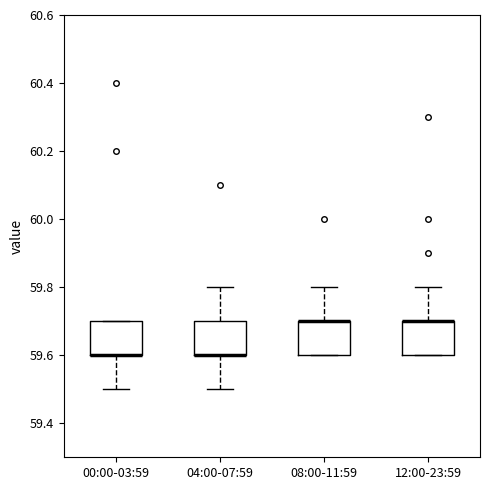

Reading left to right, read every box against the y-axis: the position of its median line, the range the box covers, and the ends of its whiskers. The values are not printed on the chart, so give them approximately, as read against the axis.

00:00-03:59: median 59.6 (drawn on the box's lower edge), box 59.6 to 59.7, whiskers 59.5 to 59.7
04:00-07:59: median 59.6 (drawn on the box's lower edge), box 59.6 to 59.7, whiskers 59.5 to 59.8
08:00-11:59: median 59.7 (drawn on the box's upper edge), box 59.6 to 59.7, whiskers 59.6 to 59.8
12:00-23:59: median 59.7 (drawn on the box's upper edge), box 59.6 to 59.7, whiskers 59.6 to 59.8